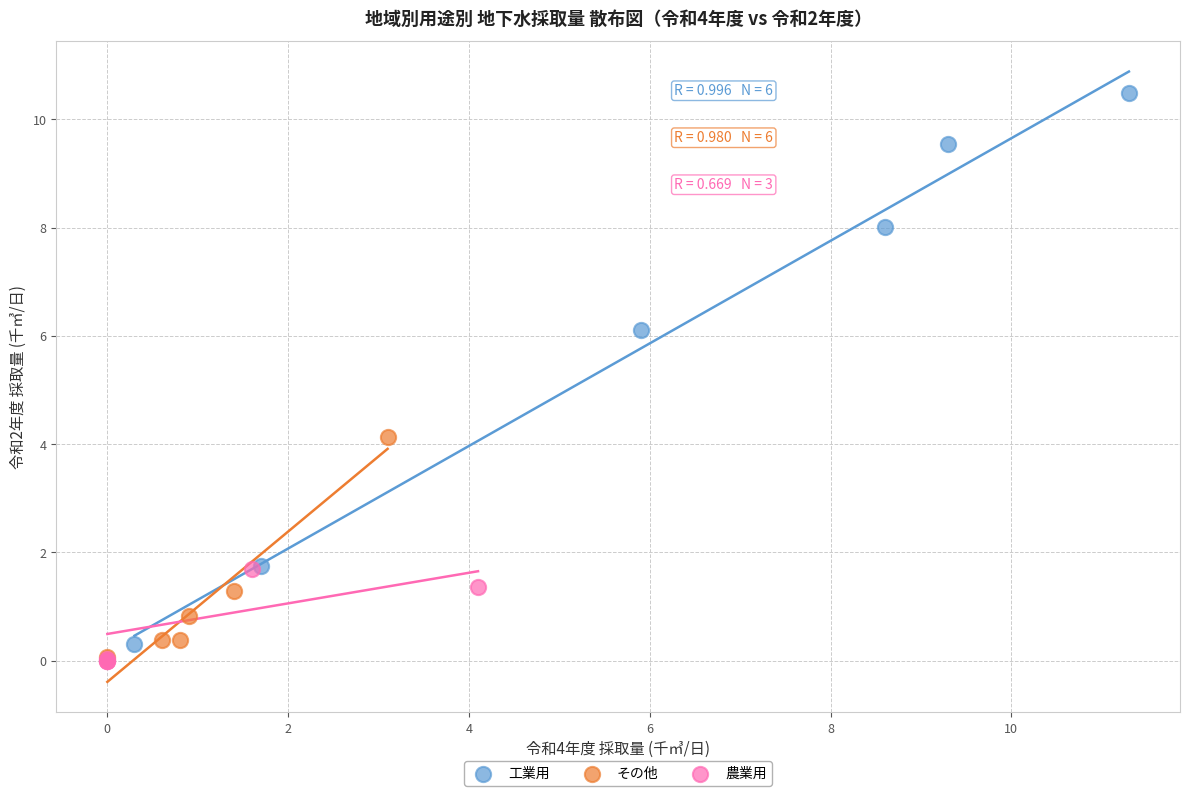

Which series has the largest Y range (max minus min)?

工業用